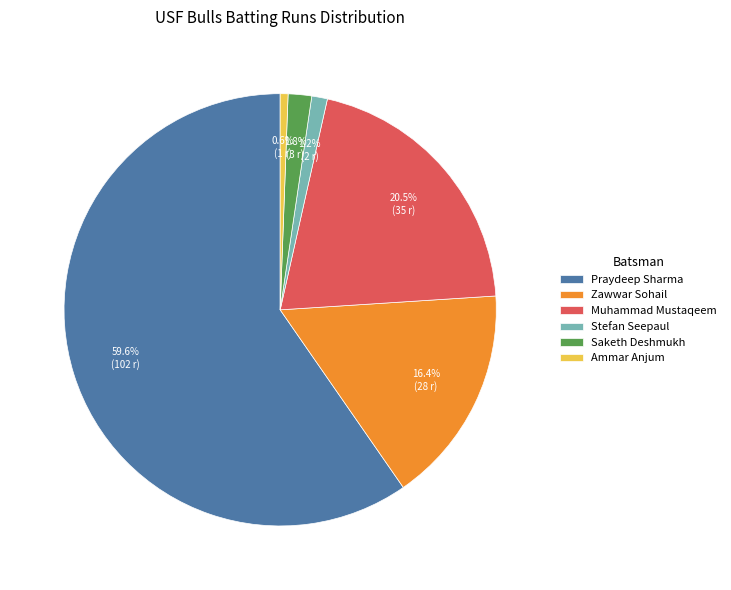

Between Zawwar Sohail and Stefan Seepaul, which is larger?

Zawwar Sohail